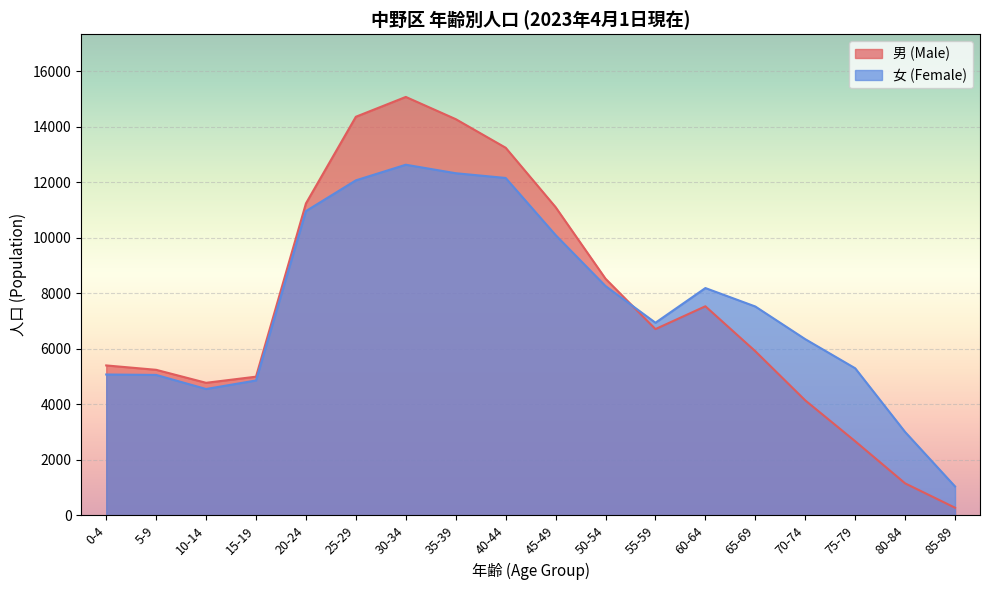

Reading left to right, transcribe all the data shown in this chart.

男 (Male): 0-4=5403	5-9=5245	10-14=4777	15-19=4998	20-24=11239	25-29=14361	30-34=15075	35-39=14275	40-44=13245	45-49=11105	50-54=8526	55-59=6712	60-64=7534	65-69=5915	70-74=4144	75-79=2672	80-84=1155	85-89=277
女 (Female): 0-4=5076	5-9=5061	10-14=4554	15-19=4861	20-24=10963	25-29=12070	30-34=12633	35-39=12327	40-44=12156	45-49=10099	50-54=8262	55-59=6941	60-64=8190	65-69=7526	70-74=6349	75-79=5301	80-84=3005	85-89=1043